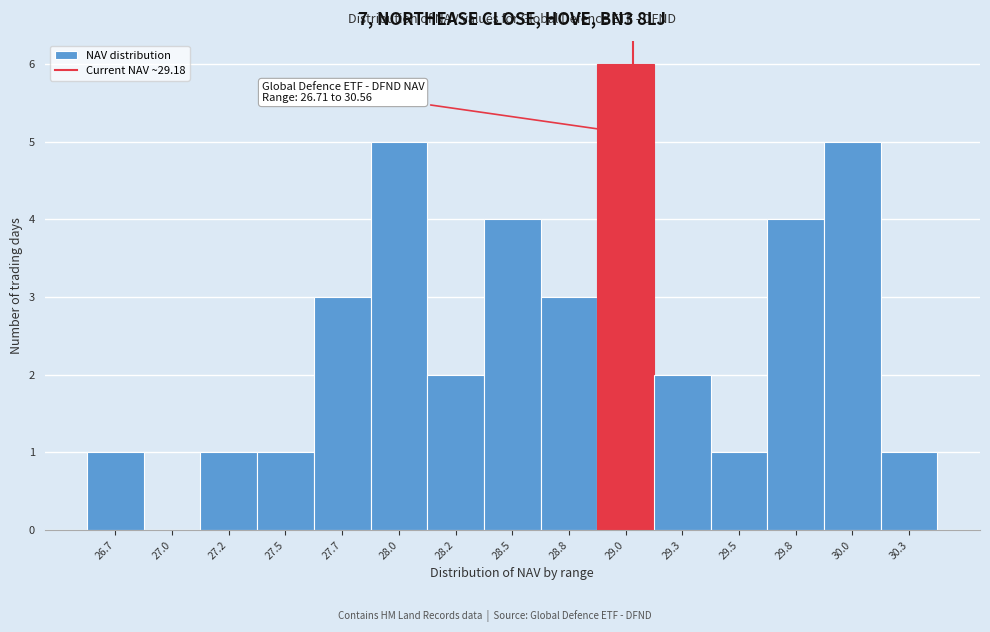

Reading right to left, transcribe all the data shown in this chart.

30.3=1	30.0=5	29.8=4	29.5=1	29.3=2	29.0=6	28.8=3	28.5=4	28.2=2	28.0=5	27.7=3	27.5=1	27.2=1	27.0=0	26.7=1